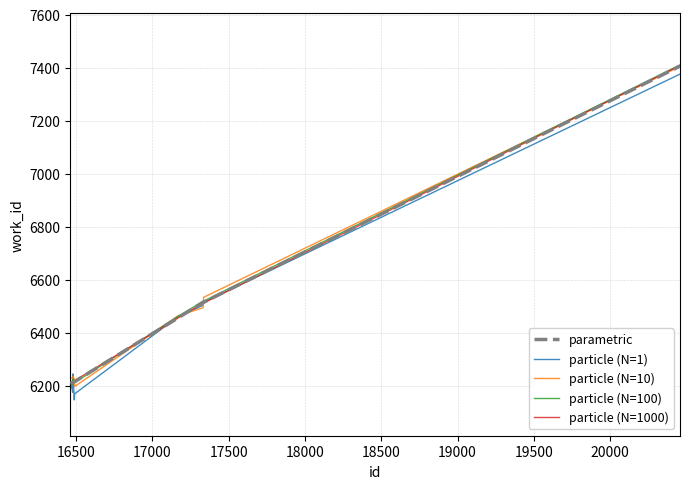

What is the minimum value shown in the chart?

6148.1